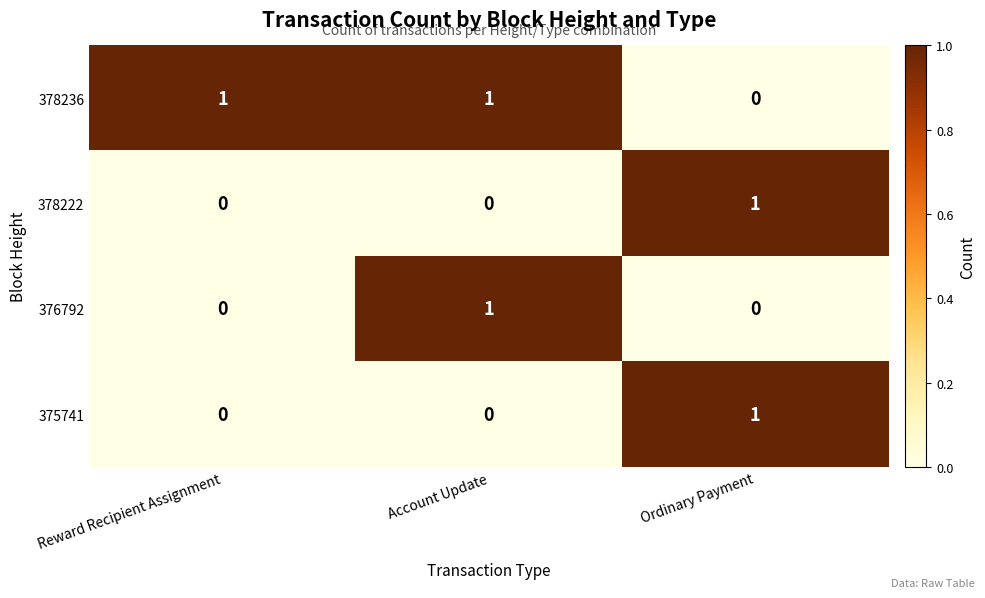

Which series changed the most between Reward Recipient Assignment and Account Update?

376792